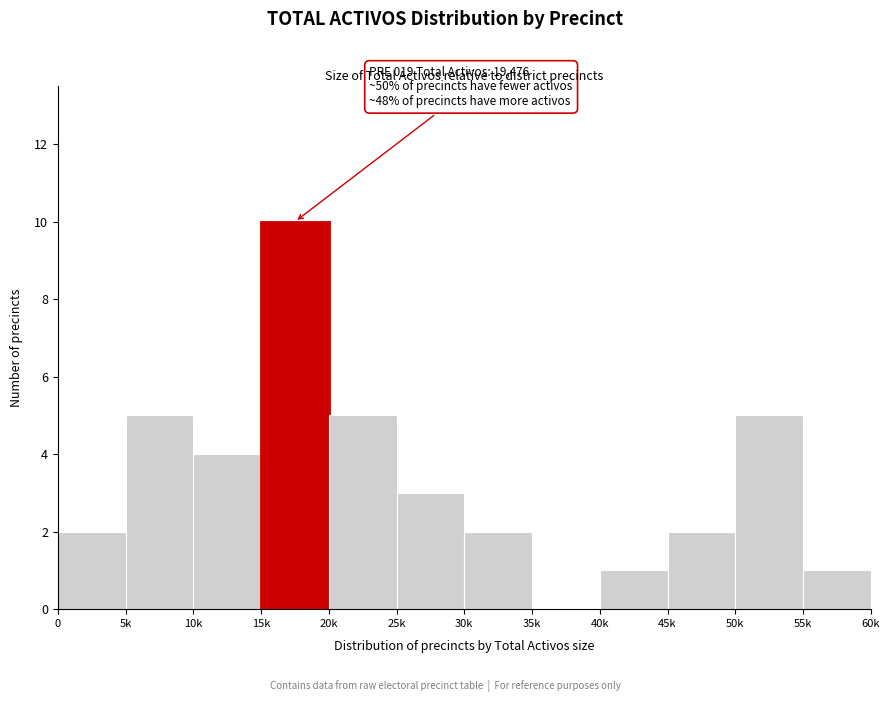

Reading left to right, transcribe all the data shown in this chart.

0=2	5k=5	10k=4	15k=10	20k=5	25k=3	30k=2	35k=0	40k=1	45k=2	50k=5	55k=1